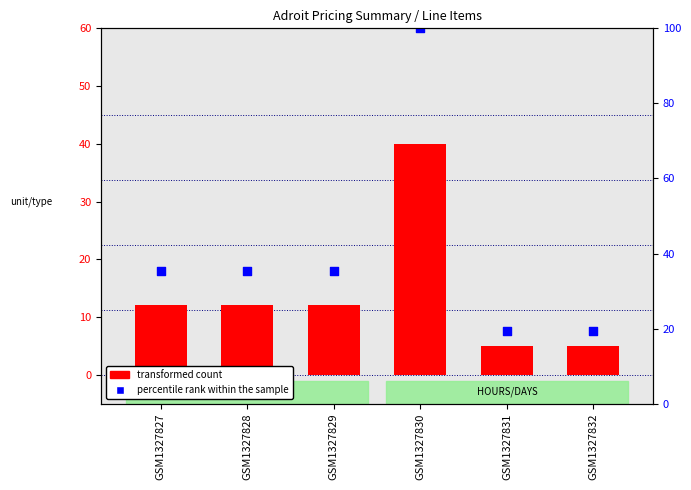

Is the value of transformed count at GSM1327832 greater than the value of percentile rank within the sample at GSM1327828?

No